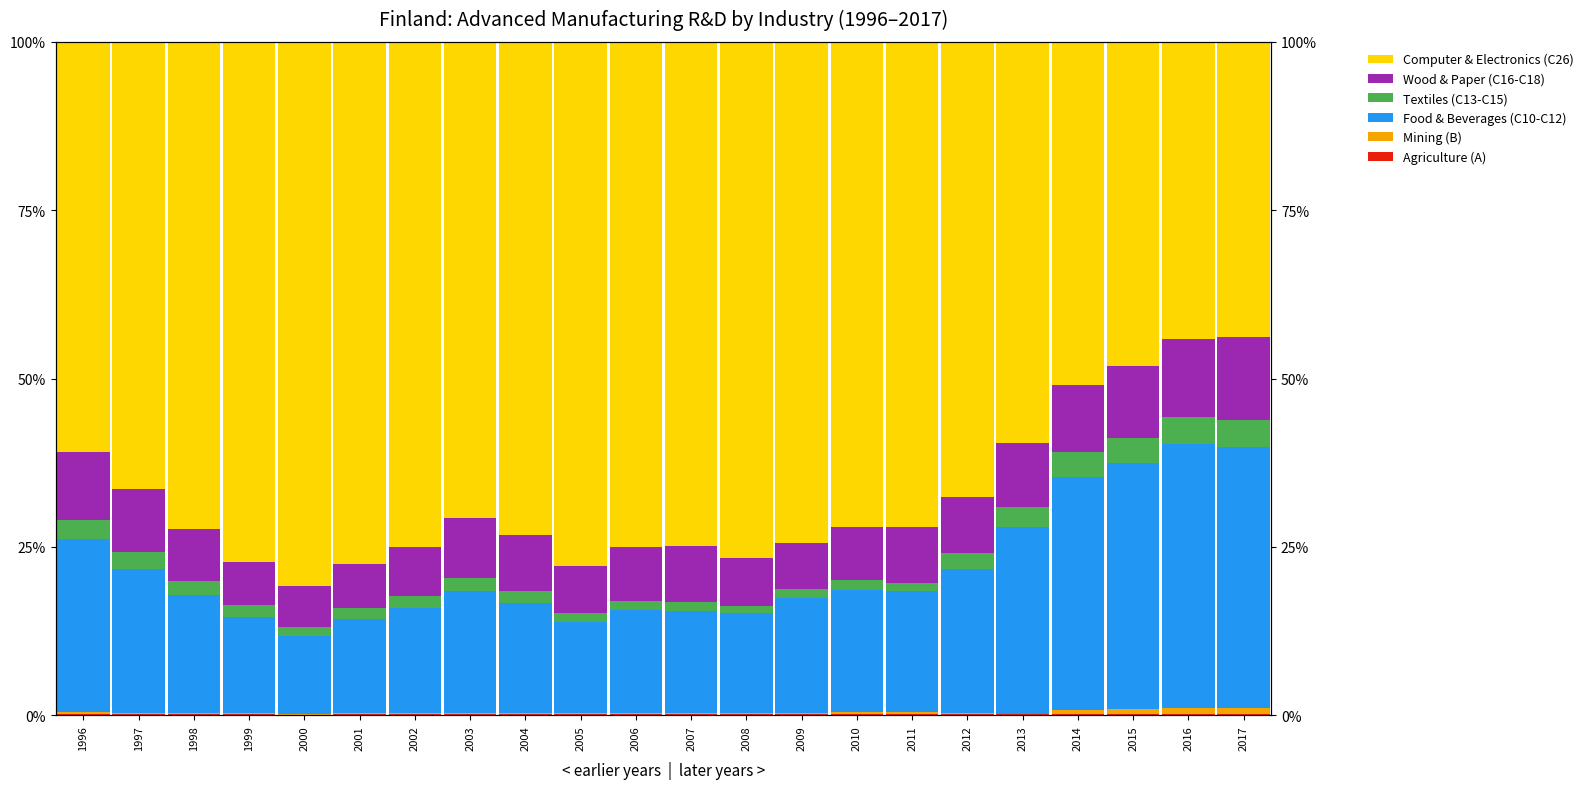

Count the number of data series in this chart.

6